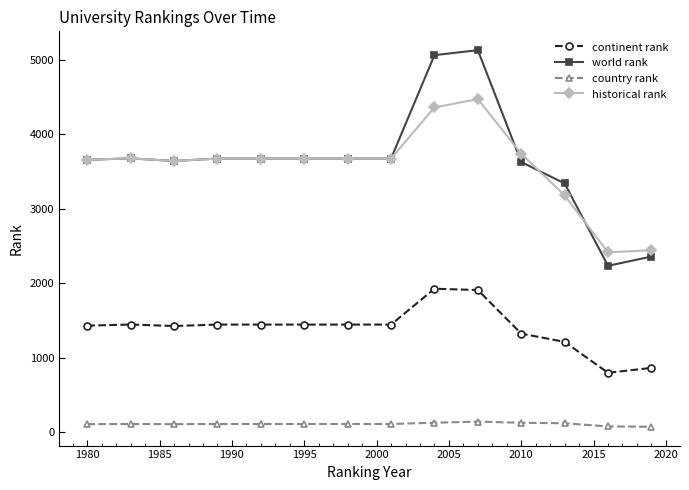

Which series has the largest range (max minus min)?

world rank